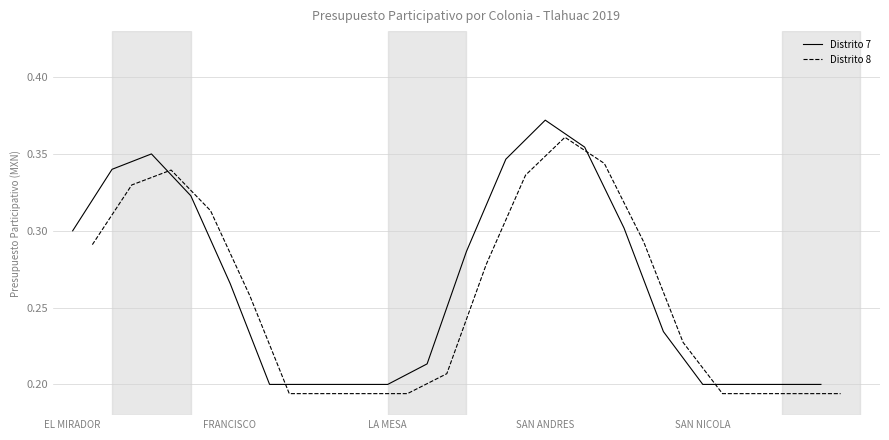

List the series in order of their overall mean, lowest first.

Distrito 8, Distrito 7